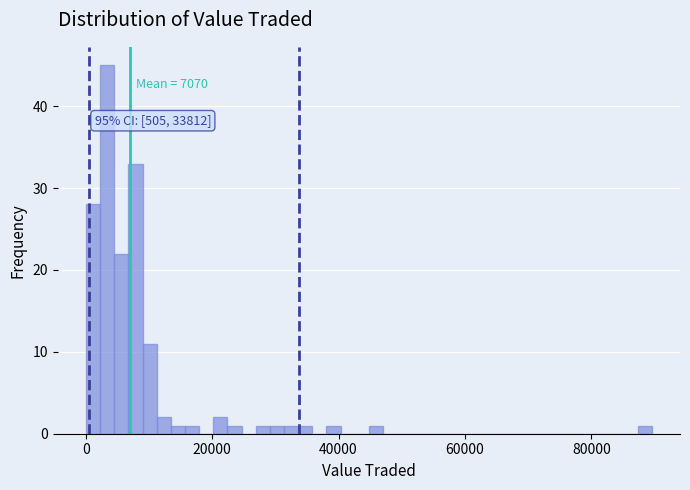

Read against the x-axis, roughly where is the centre of the tallest bar?

4000